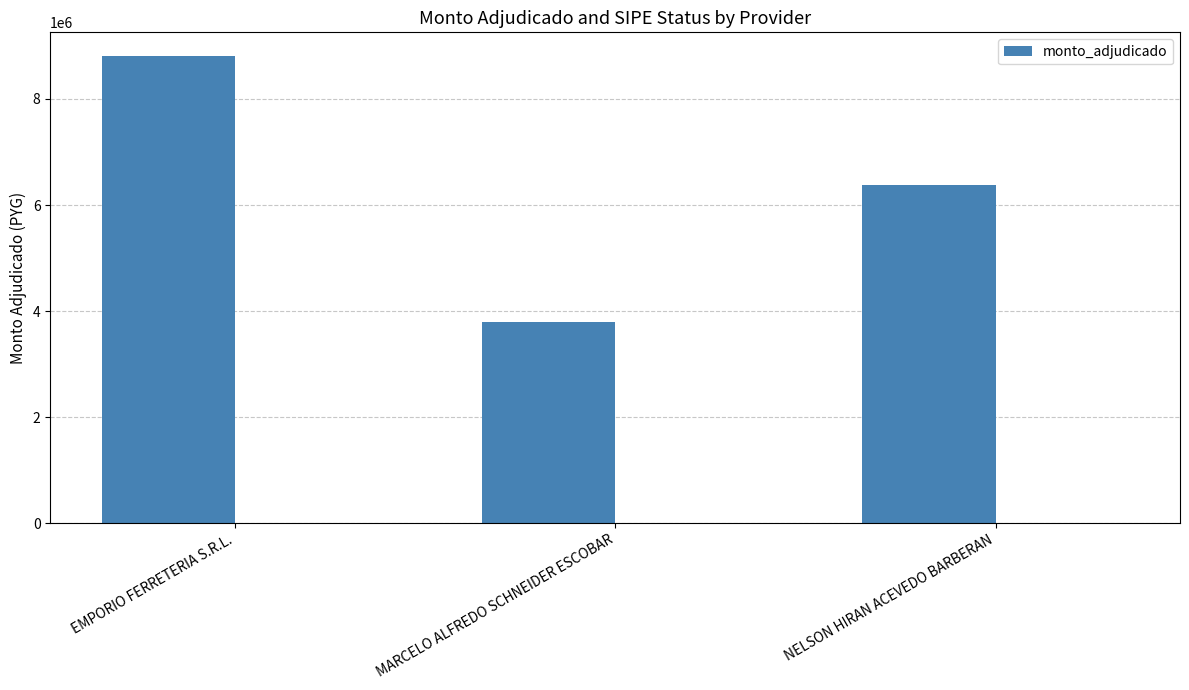

How many bars are there in total?

3